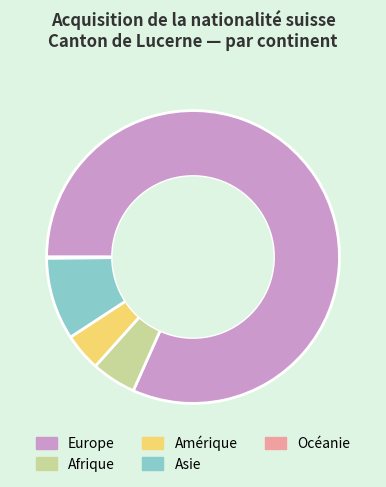

Is it true that Europe is 74% of the pie?

False